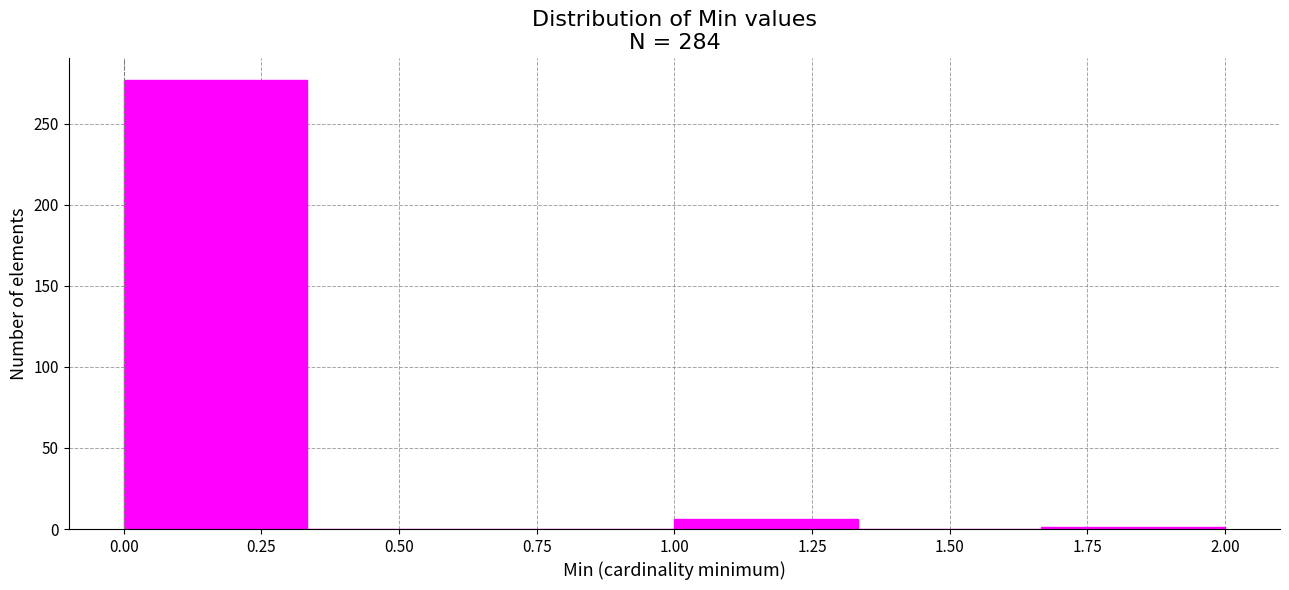

Reading left to right, list every bar in this chart as the range it spans on the x-axis followed by its height. Neither the bar edges nor the heights are printed on the chart, so give them approximately, as read against the axes.

0.00 to 0.35: 275
0.35 to 0.65: 0
0.65 to 1.00: 0
1.00 to 1.35: 5
1.35 to 1.65: 0
1.65 to 2.00: under 5